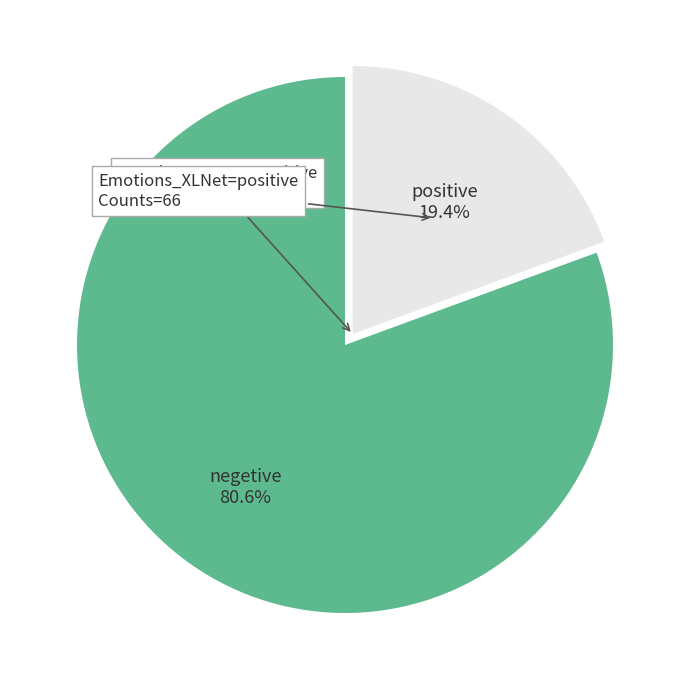

Is the sum of negetive and positive greater than half?

Yes